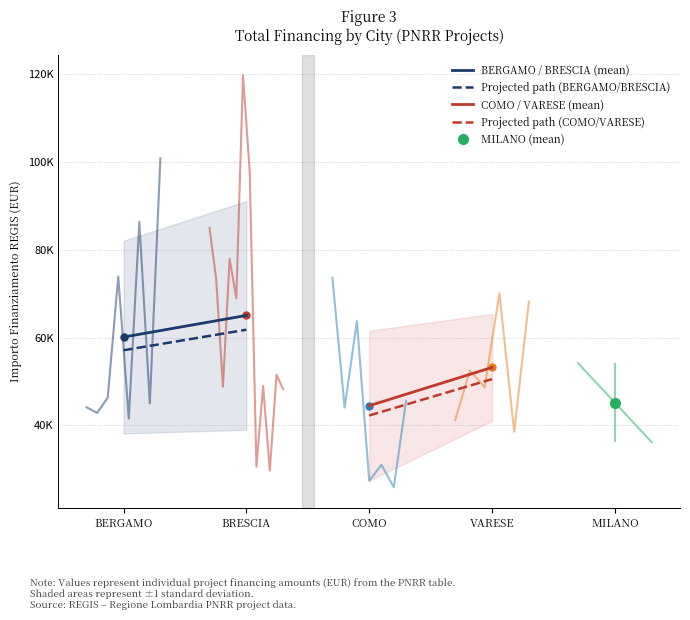

Is this an area chart (filled region under the line)?

No